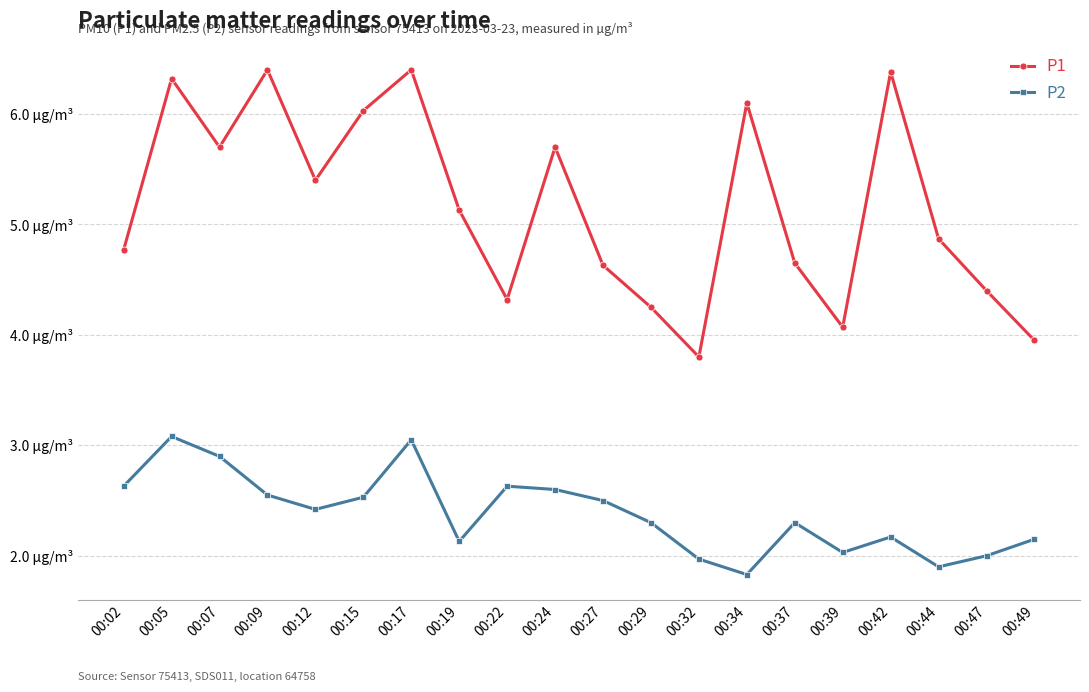

Does the chart have visible grid lines?

Yes